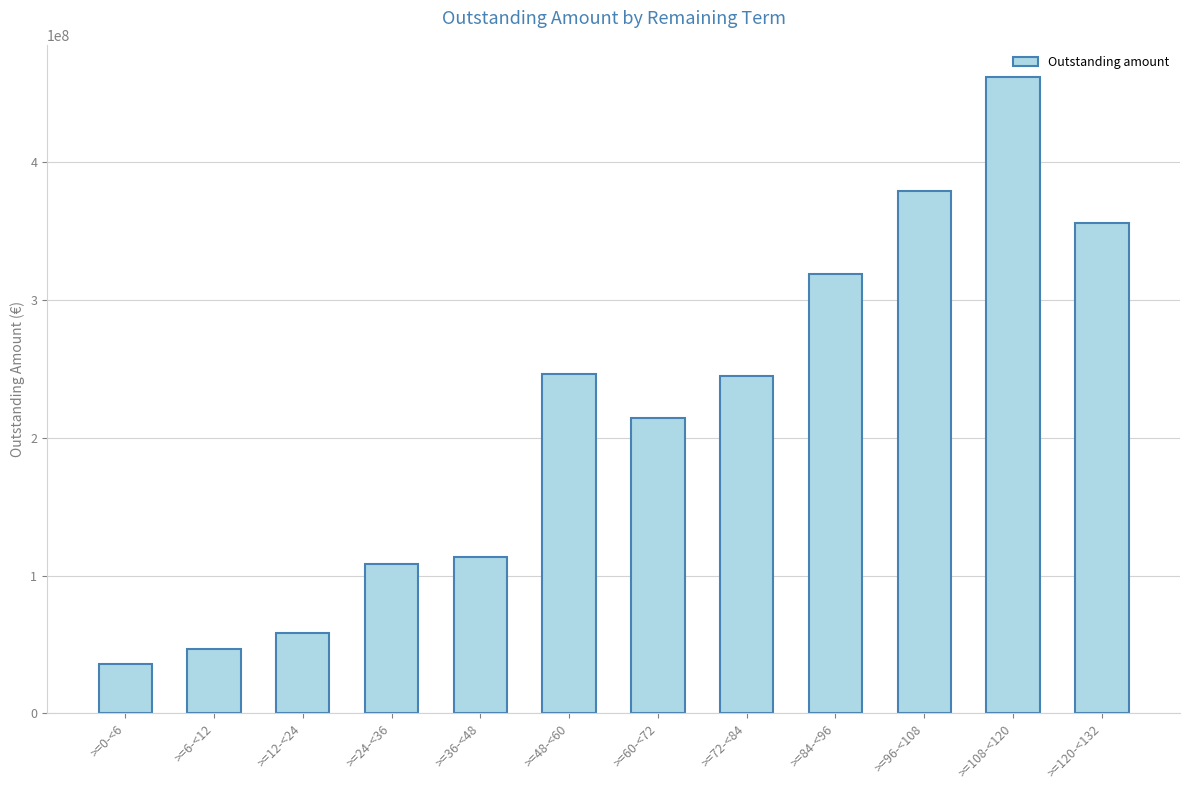

What is the value of the 2nd bar from the left?

46440781.0